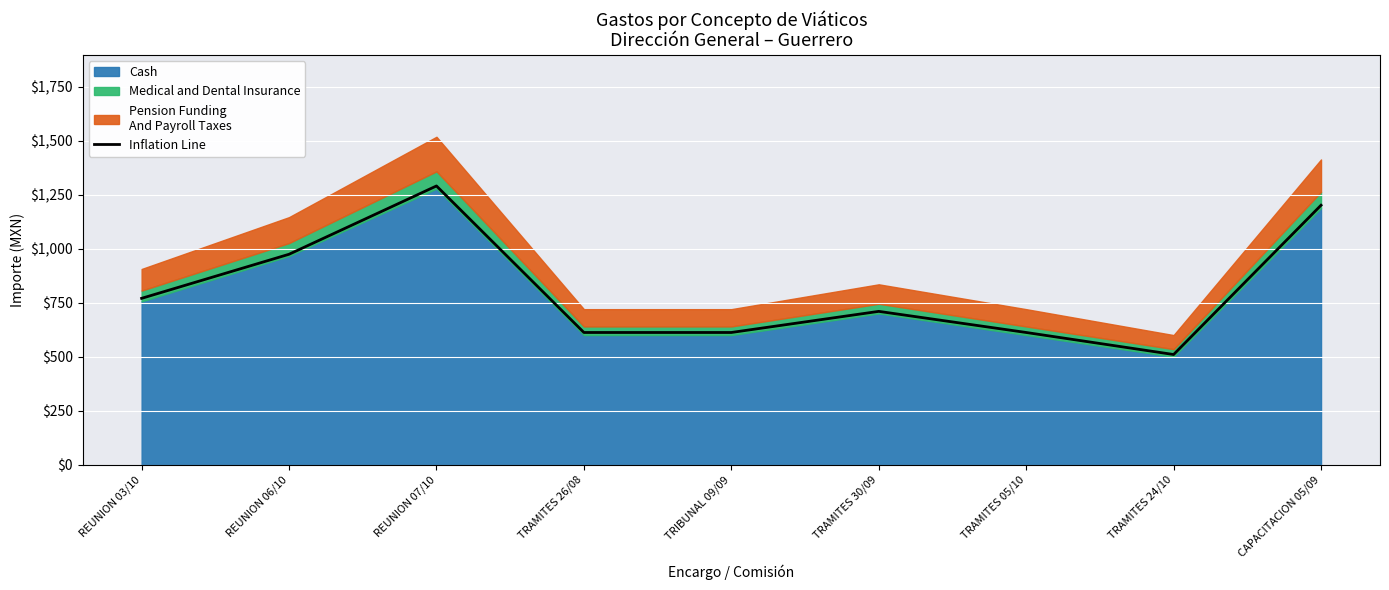

Where is the data nearest to the value 900?

REUNION 06/10